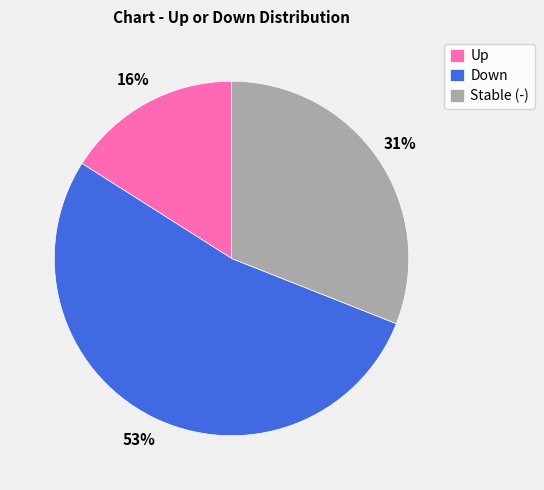

What is the smallest slice in the pie chart?

Up